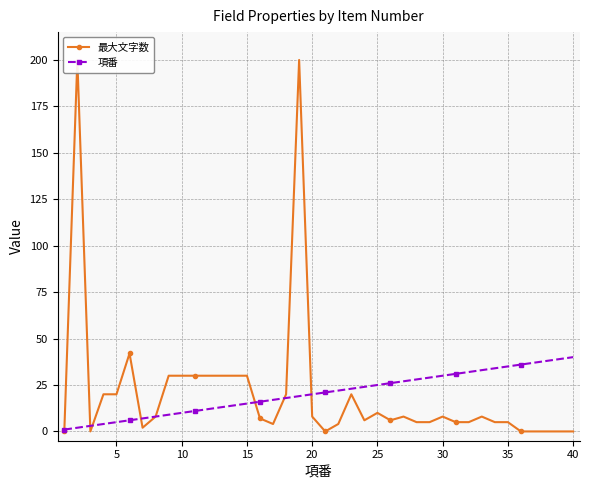

What is the value of the 最大文字数 point at the 15th from the left?

30